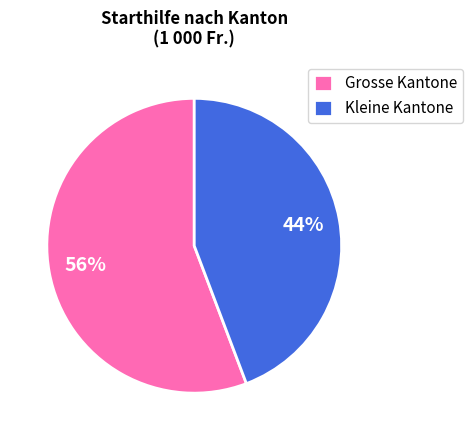

True or false: Grosse Kantone accounts for 56% of the total.

True